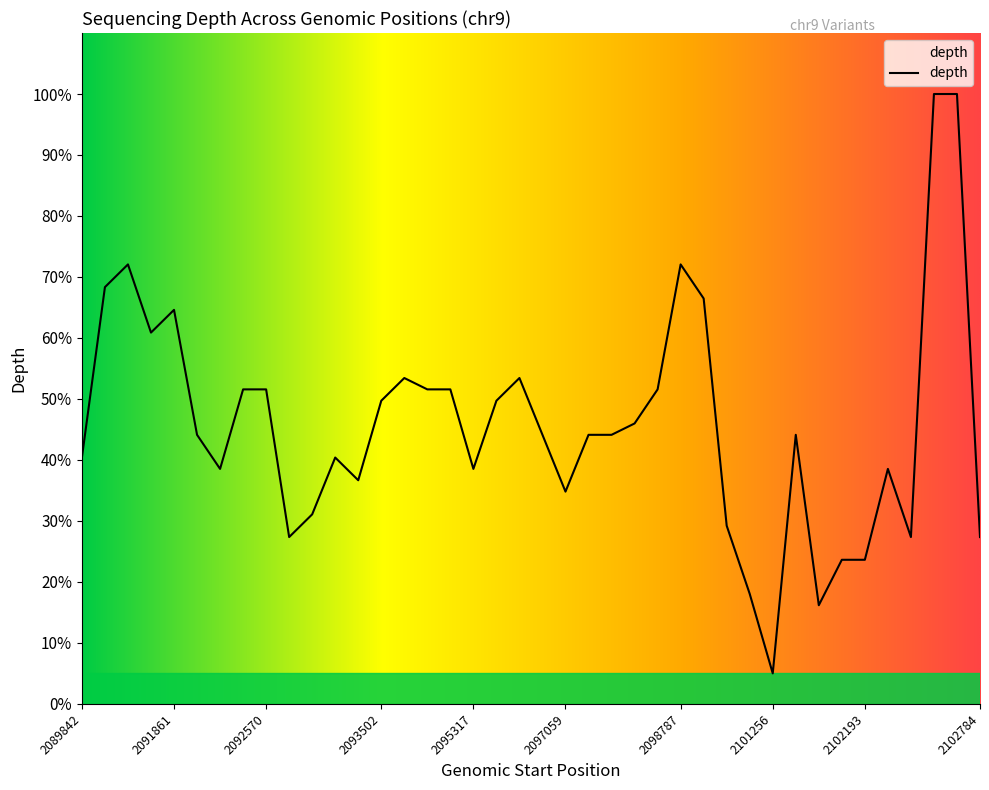

Where is the first local maximum?

2090752